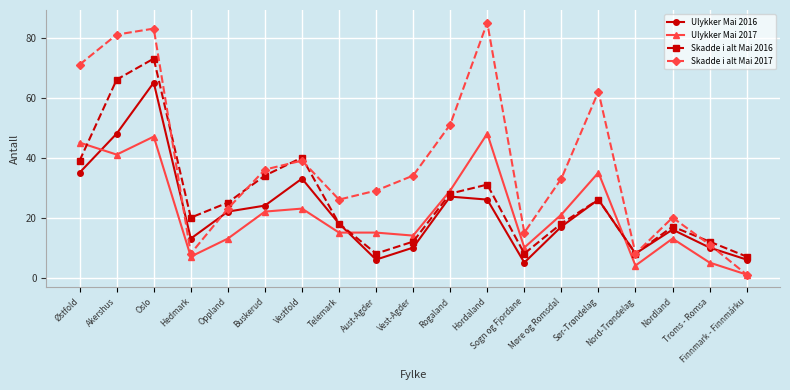

What is the difference between the maximum and second lowest values in the Skadde i alt Mai 2016 series?

65